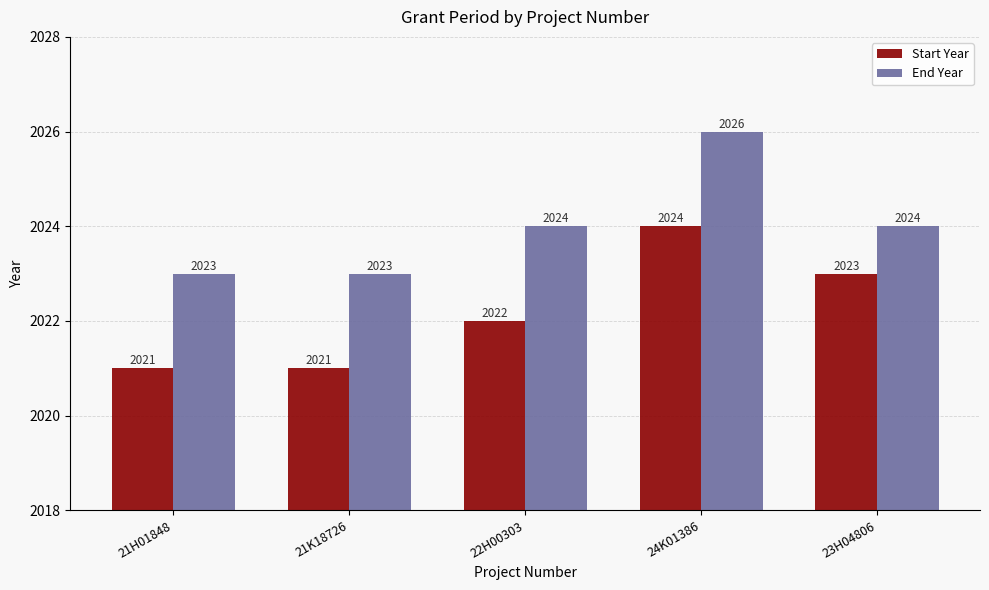

What is the value of the Start Year bar at the 3rd from the left?

2022